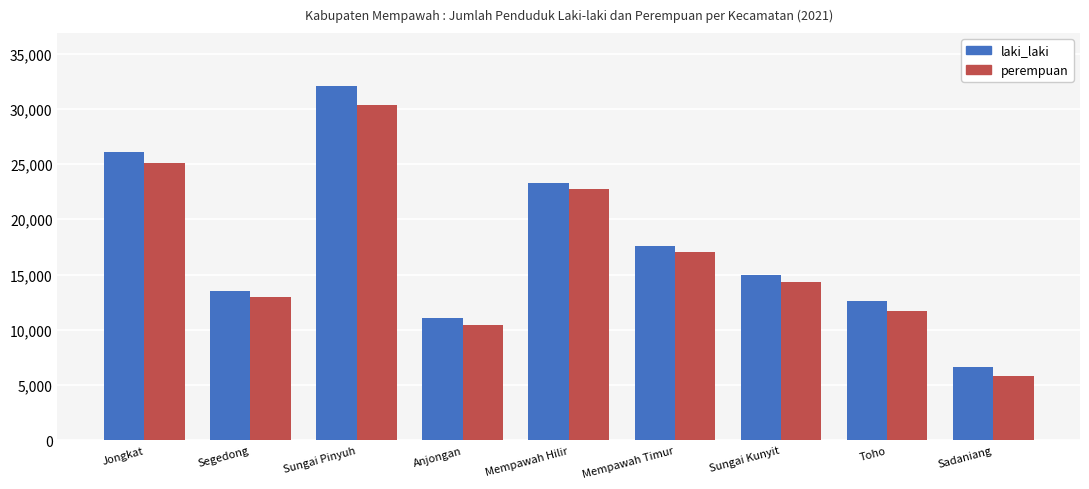

Which series changed the most between Sungai Pinyuh and Mempawah Timur?

laki_laki